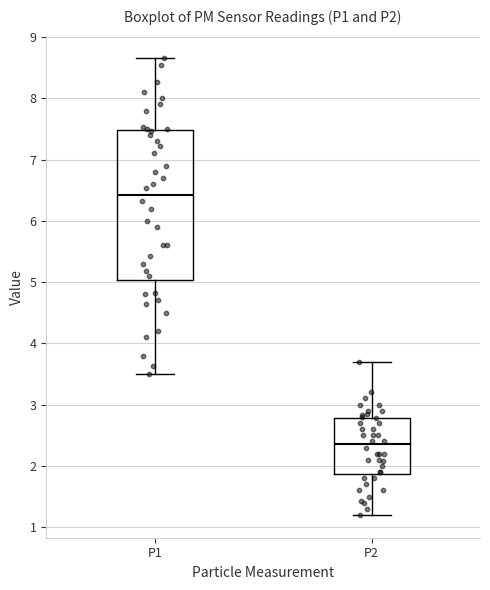

Which box's median line is the lowest?

P2